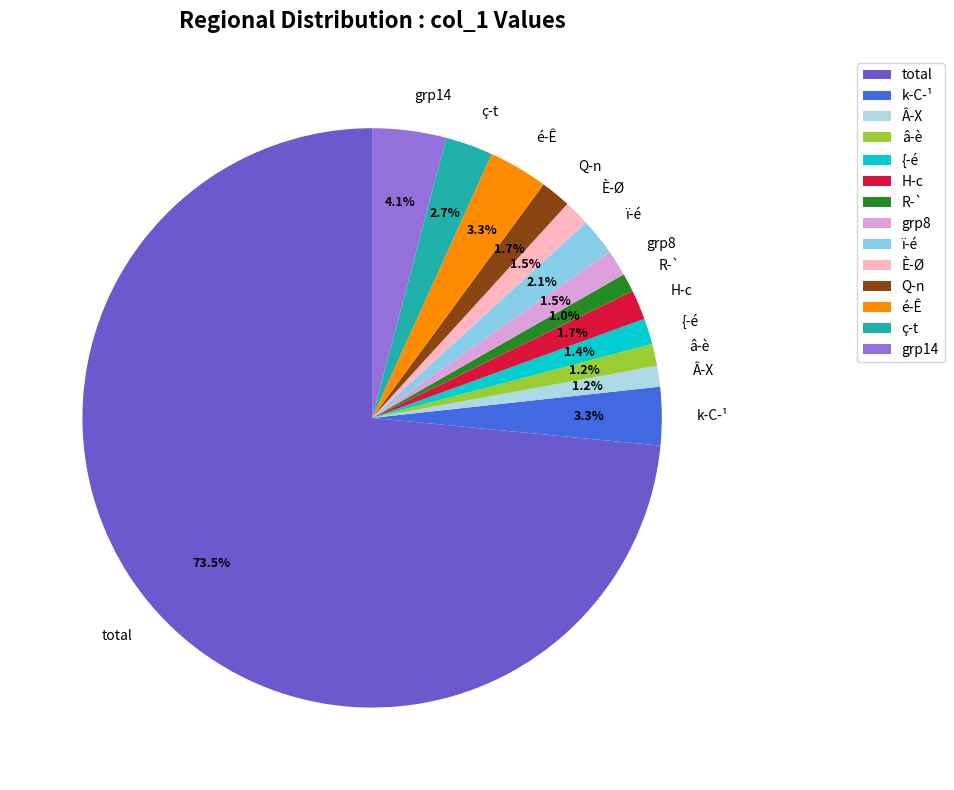

How much of the chart is everything except â-è?

98.8%